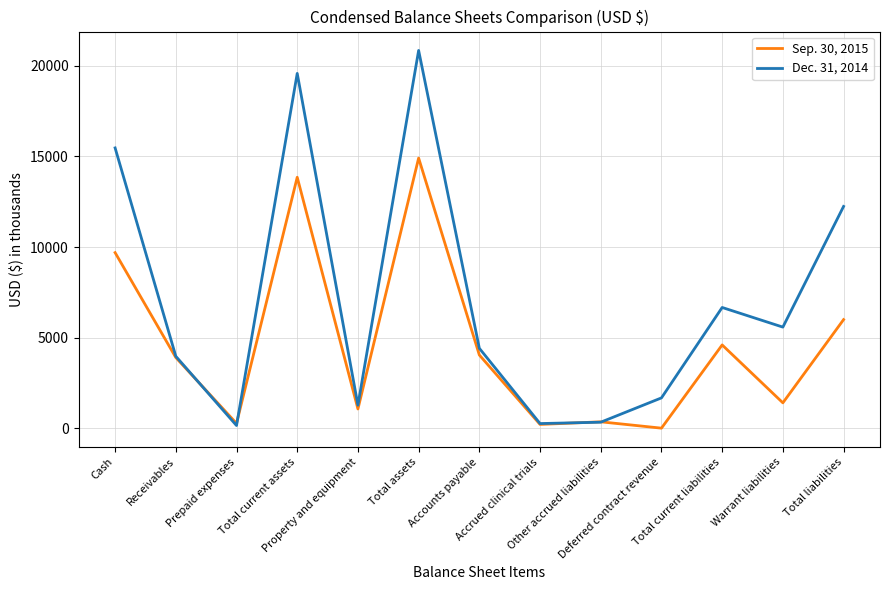

What is the sum of all Sep. 30, 2015 values?

60246